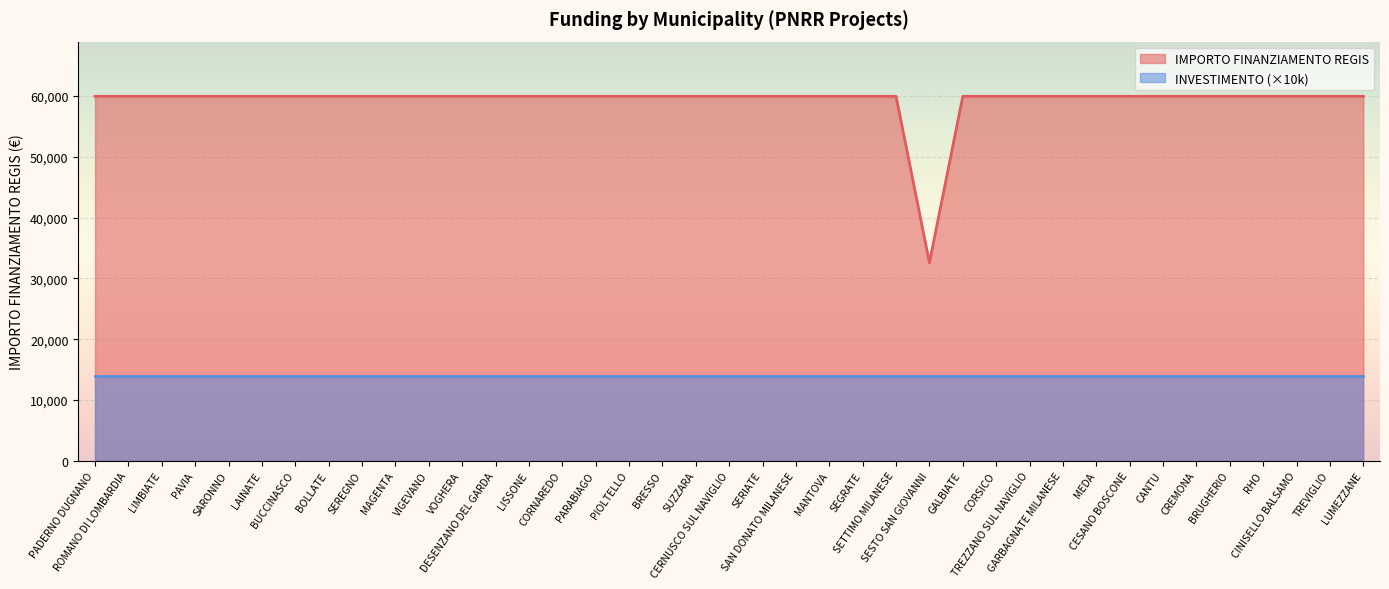

How many interior local valleys (lower than both neighbors) does the data have?

1